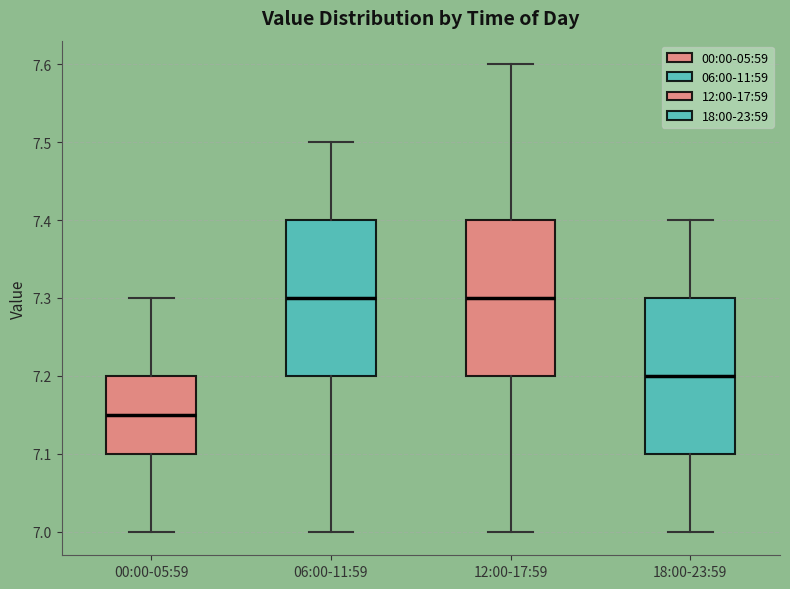

Where is the upper edge of the box for 00:00-05:59 on the y-axis? The values are not printed on the chart, so give them approximately, as read against the axis.

7.20